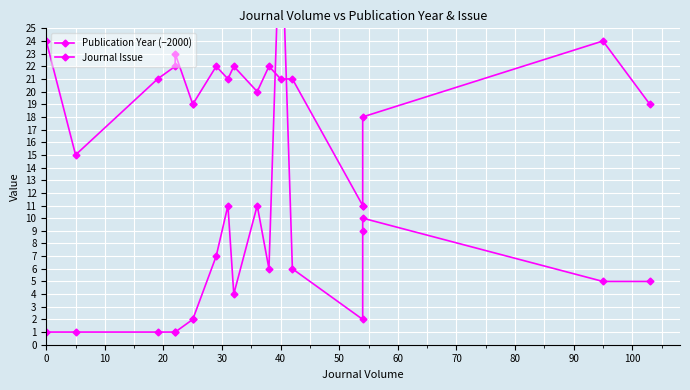

How many intersections are there between Publication Year (−2000) and Journal Issue?

2